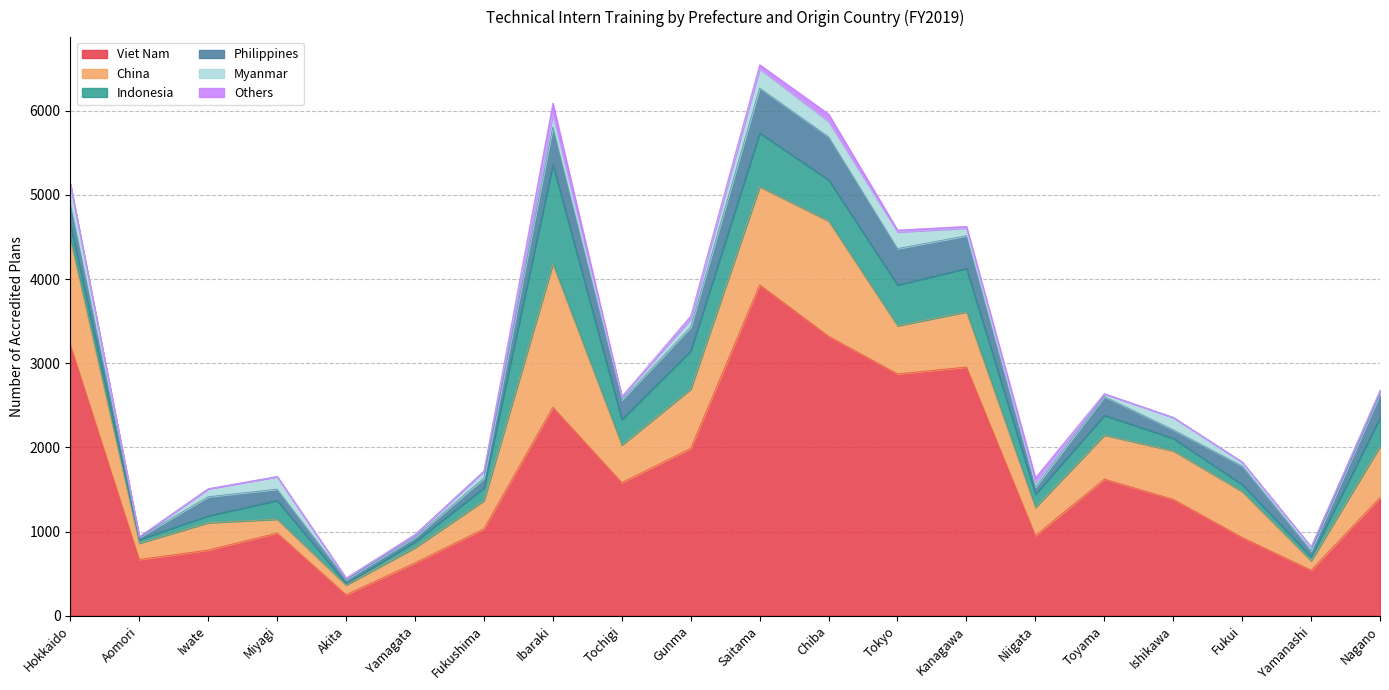

Which category has the lowest value in the China series?

Yamanashi